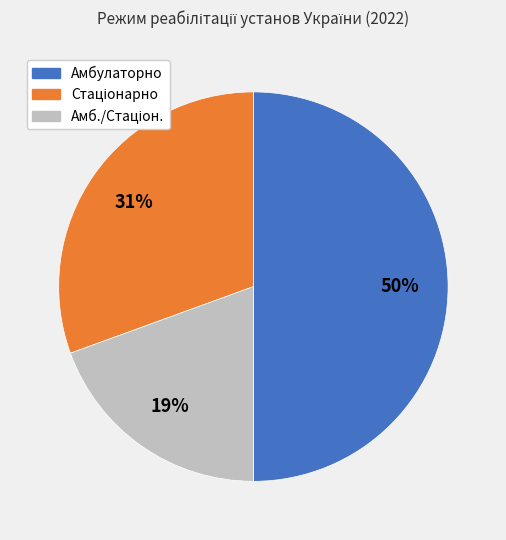

To the nearest percent, what is the average slice percentage?

33%